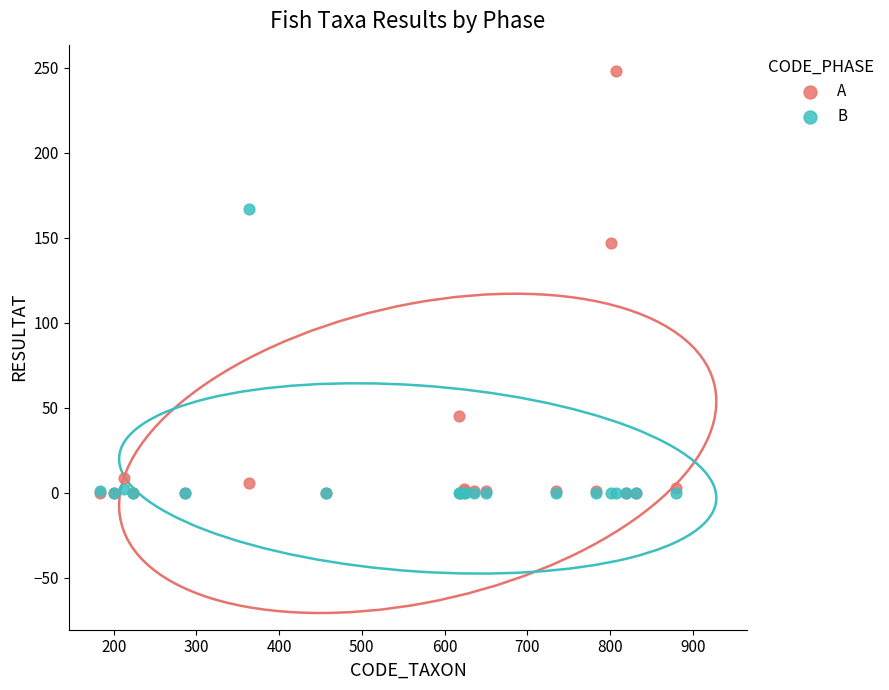

Which series reaches the maximum Y coordinate?

A